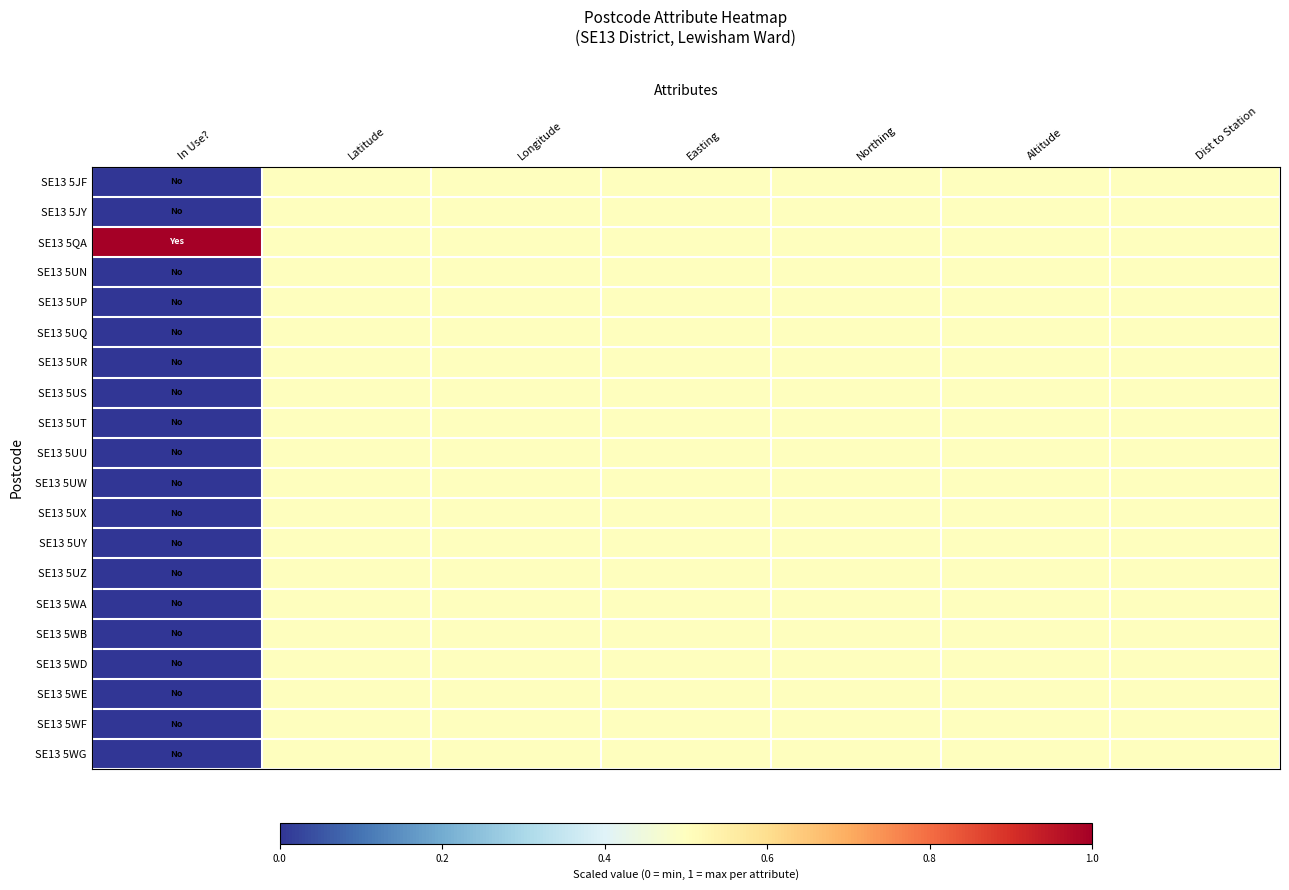

How many series are shown in this chart?

20